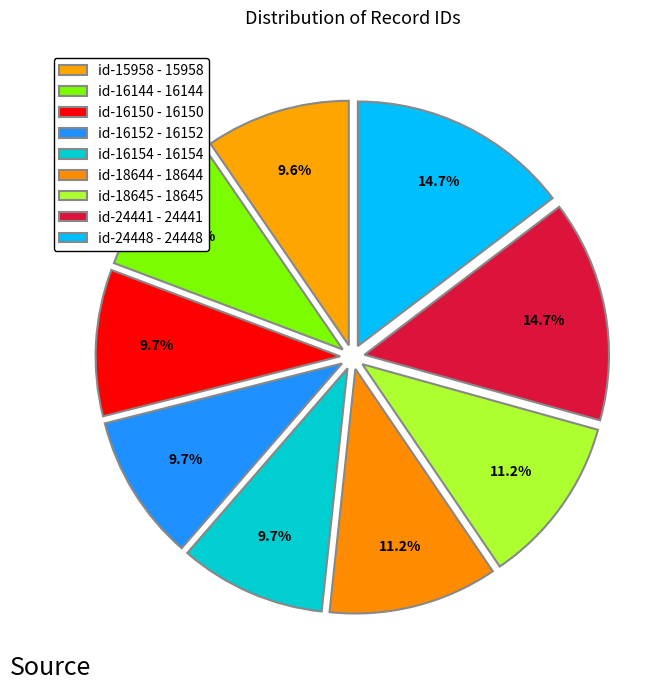

Do id-16150 and id-16152 together represent more than half of the pie?

No